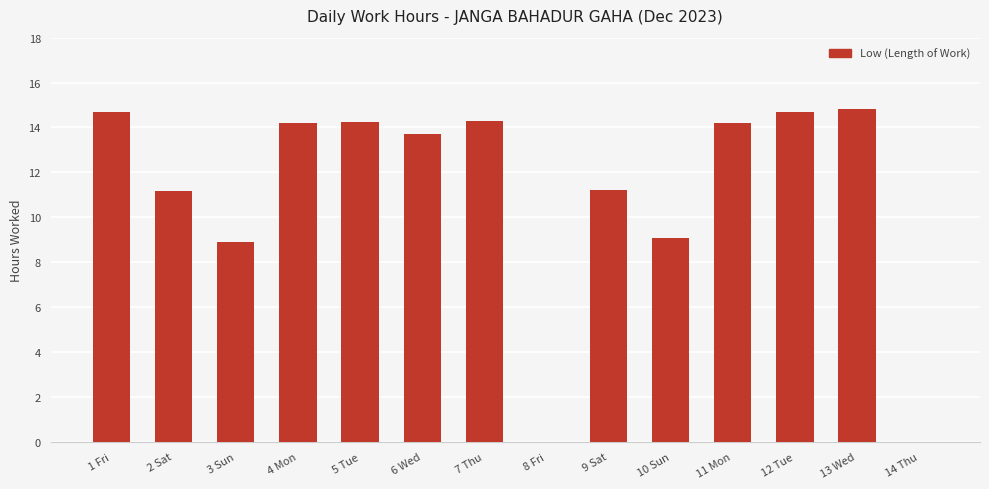

What is the change in value from 2 Sat to 7 Thu?

+3.1